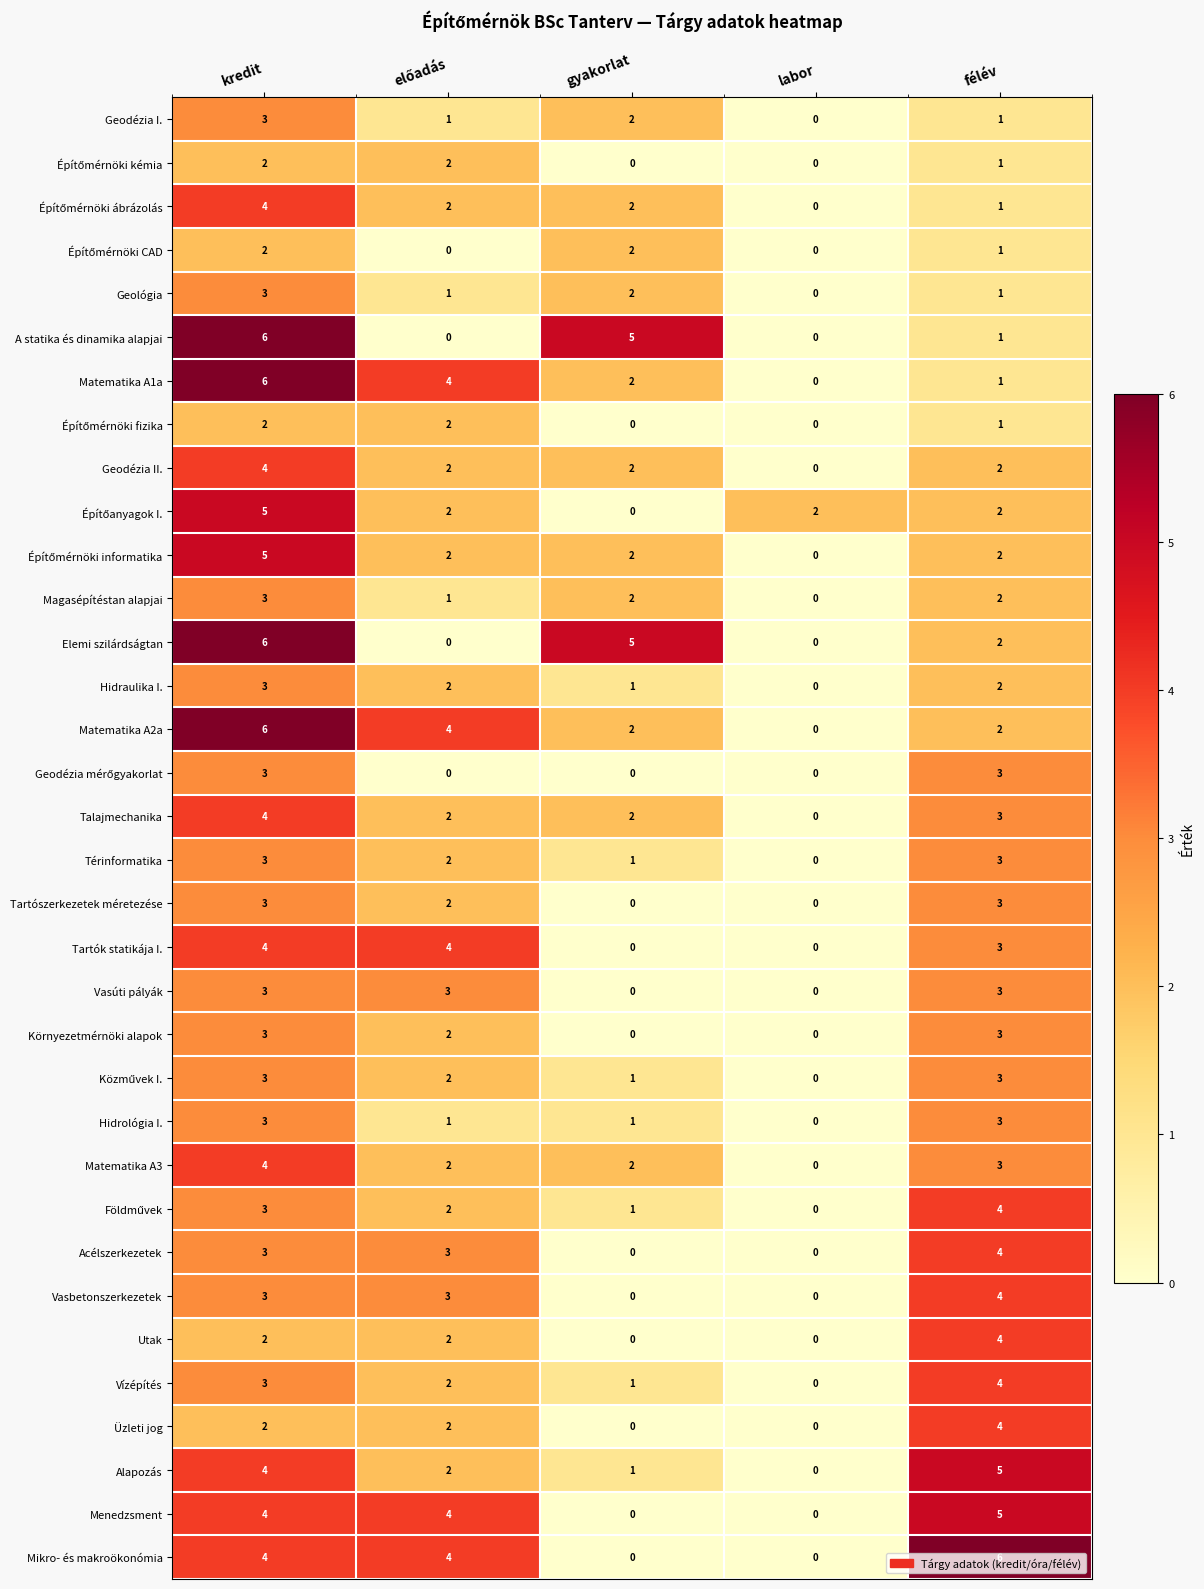

At which label does Környezetmérnöki alapok first exceed 2?

kredit